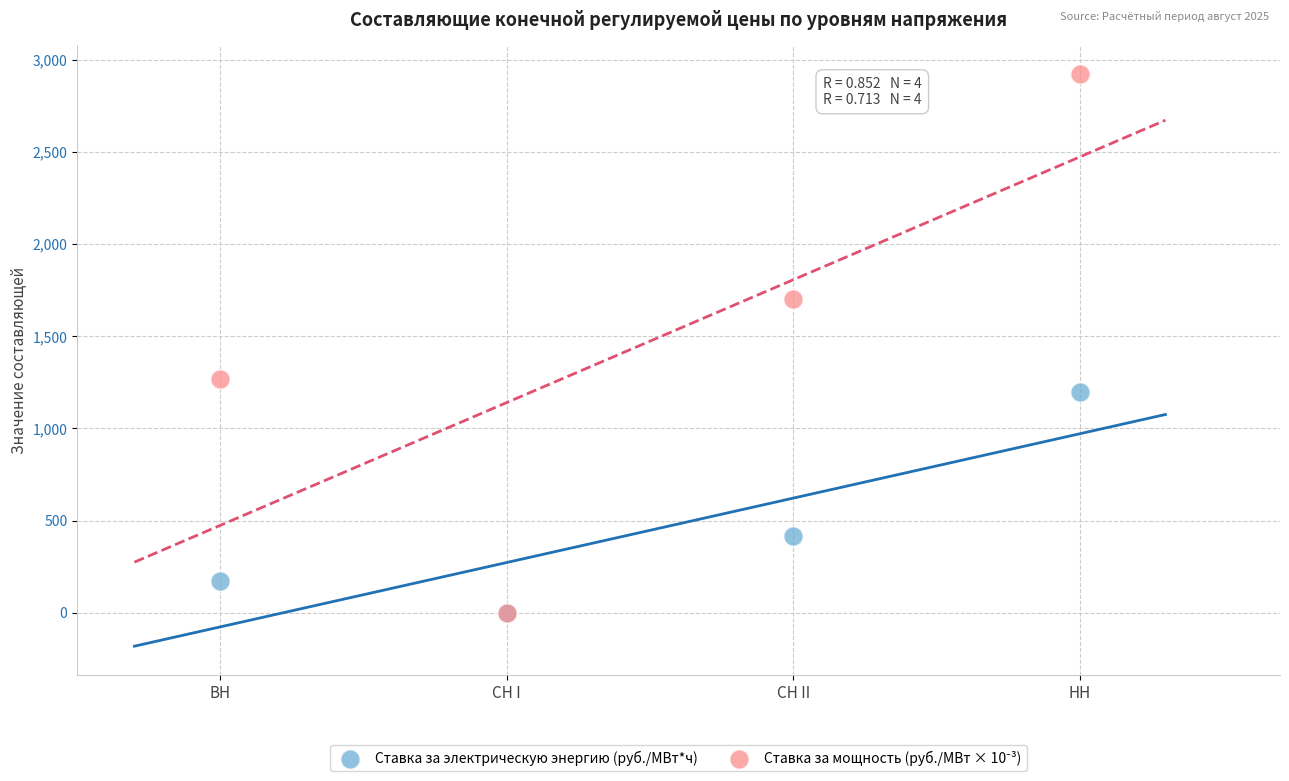

Across all series, what Y value is closest to 1461?

1269.7